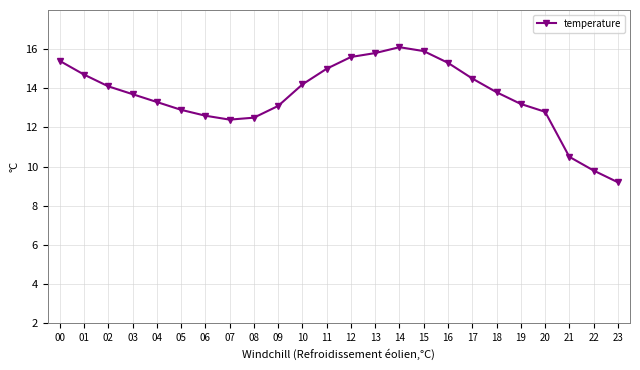

True or false: there are more than 0 points higher than both neighbors.

True